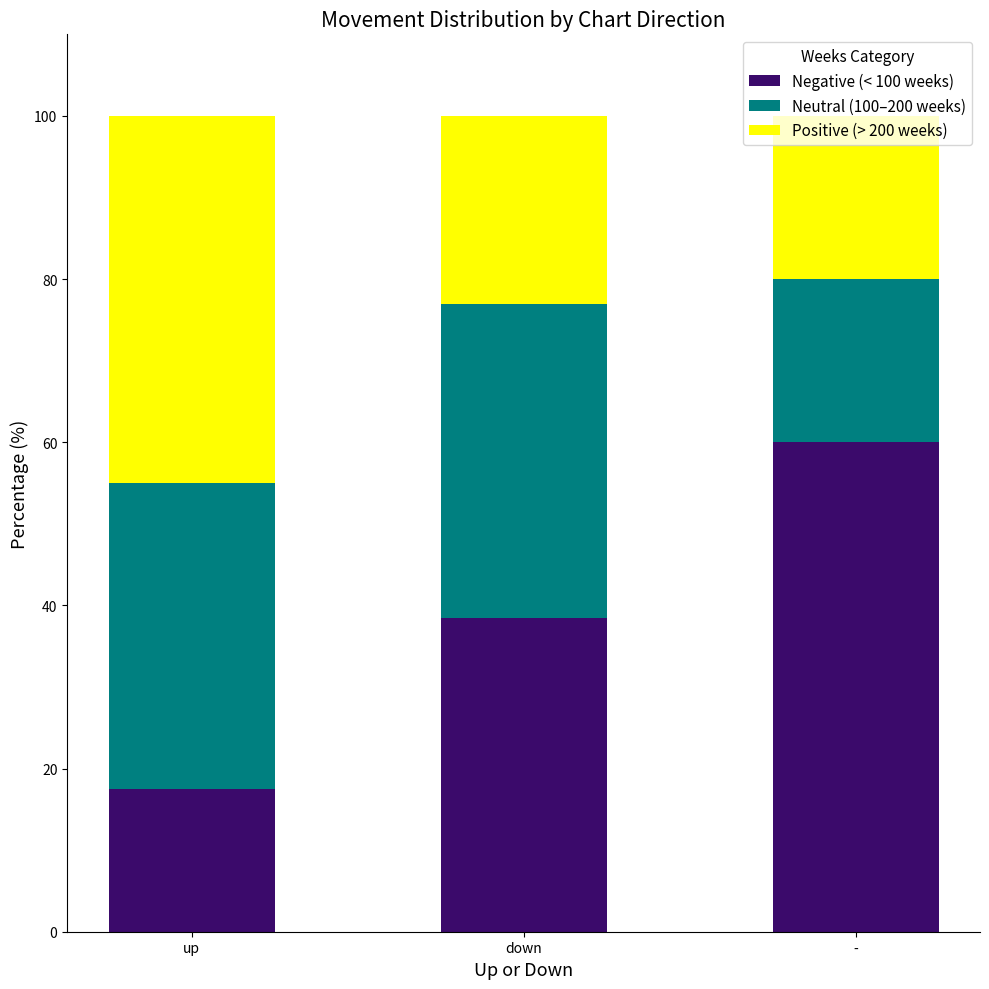

At which label does Negative (< 100 weeks) reach its peak?

-